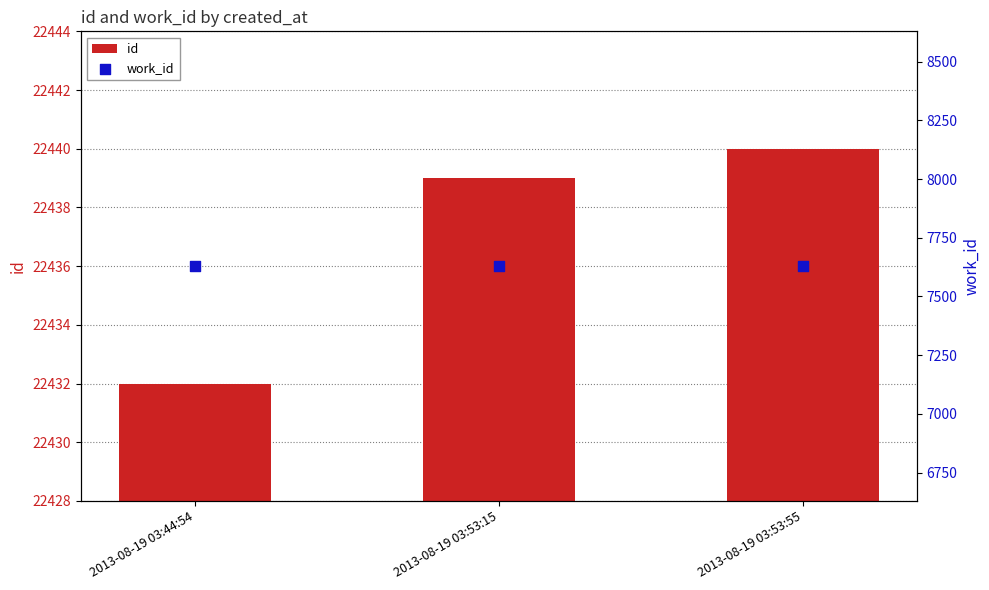

Which series reaches the maximum Y coordinate?

id